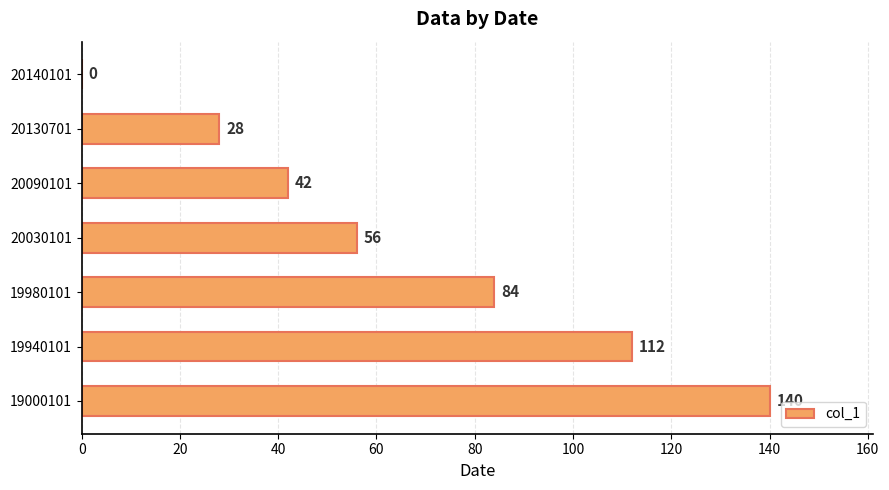

Is it true that the value at 20090101 is 27?

False